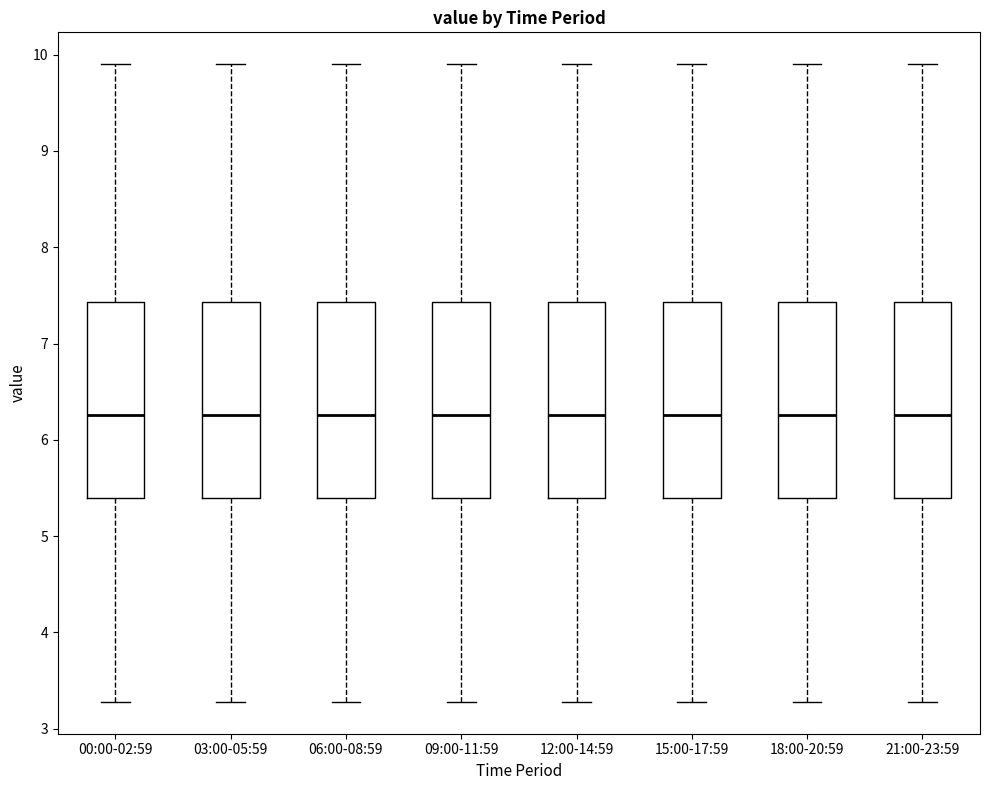

Reading left to right, transcribe this box plot: for each box, give where its median line is, the range the box spans, and where its two whiskers end, as read against the y-axis. The values are not printed on the chart, so give them approximately, as read against the axis.

00:00-02:59: median 6.3, box 5.4 to 7.4, whiskers 3.3 to 9.9
03:00-05:59: median 6.3, box 5.4 to 7.4, whiskers 3.3 to 9.9
06:00-08:59: median 6.3, box 5.4 to 7.4, whiskers 3.3 to 9.9
09:00-11:59: median 6.3, box 5.4 to 7.4, whiskers 3.3 to 9.9
12:00-14:59: median 6.3, box 5.4 to 7.4, whiskers 3.3 to 9.9
15:00-17:59: median 6.3, box 5.4 to 7.4, whiskers 3.3 to 9.9
18:00-20:59: median 6.3, box 5.4 to 7.4, whiskers 3.3 to 9.9
21:00-23:59: median 6.3, box 5.4 to 7.4, whiskers 3.3 to 9.9